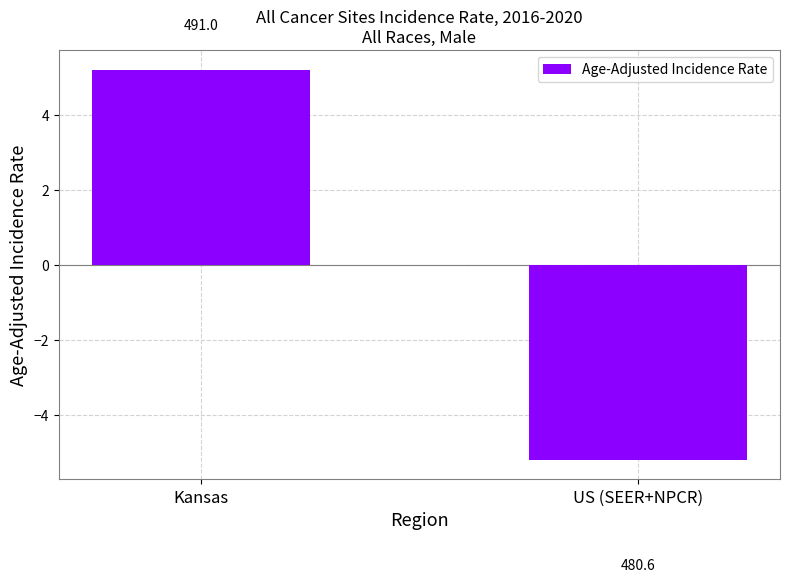

How many bars are there in total?

2